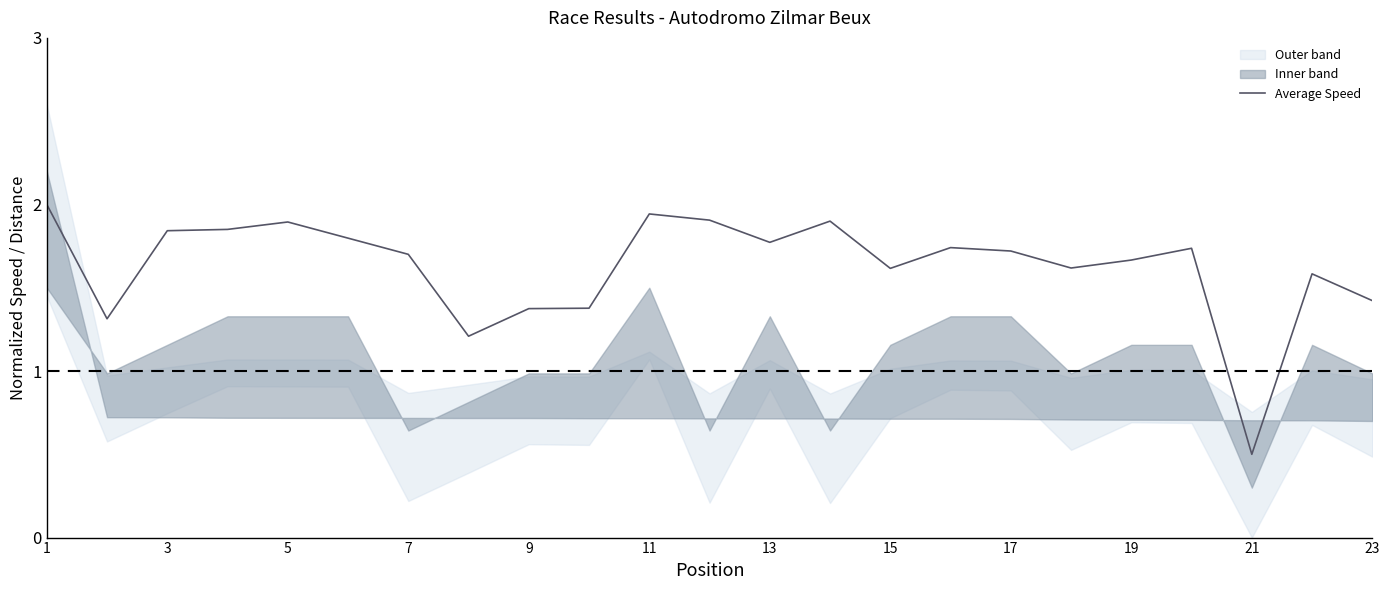

True or false: Average Speed has a value of 0.7 at 21.

False